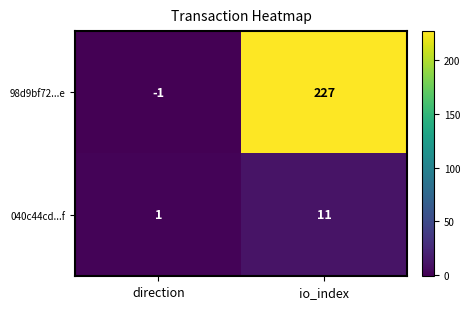

The 040c44cd...f series shows 1 at direction. True or false?

True